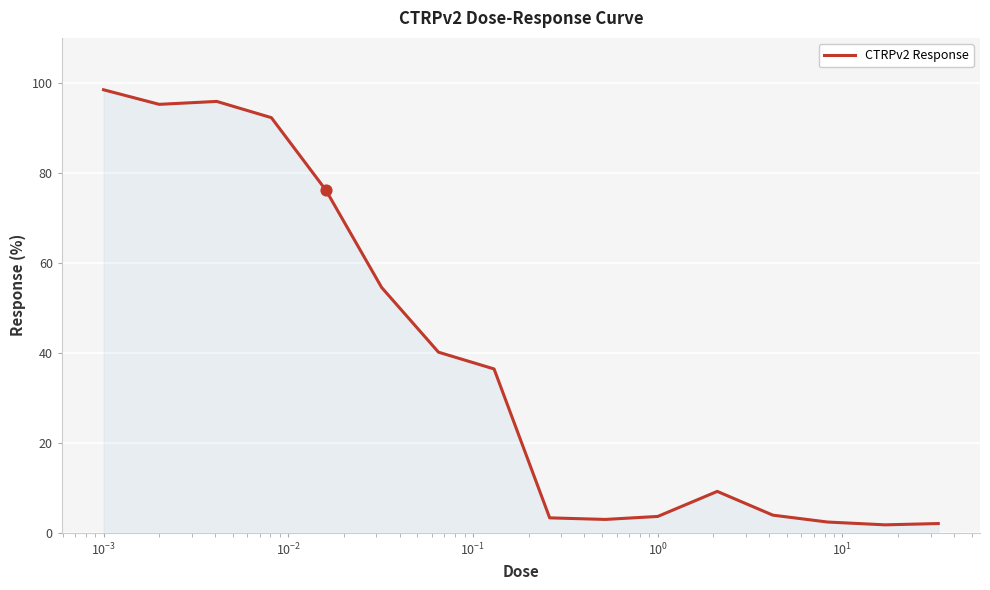

What is the maximum value shown in the chart?

98.5